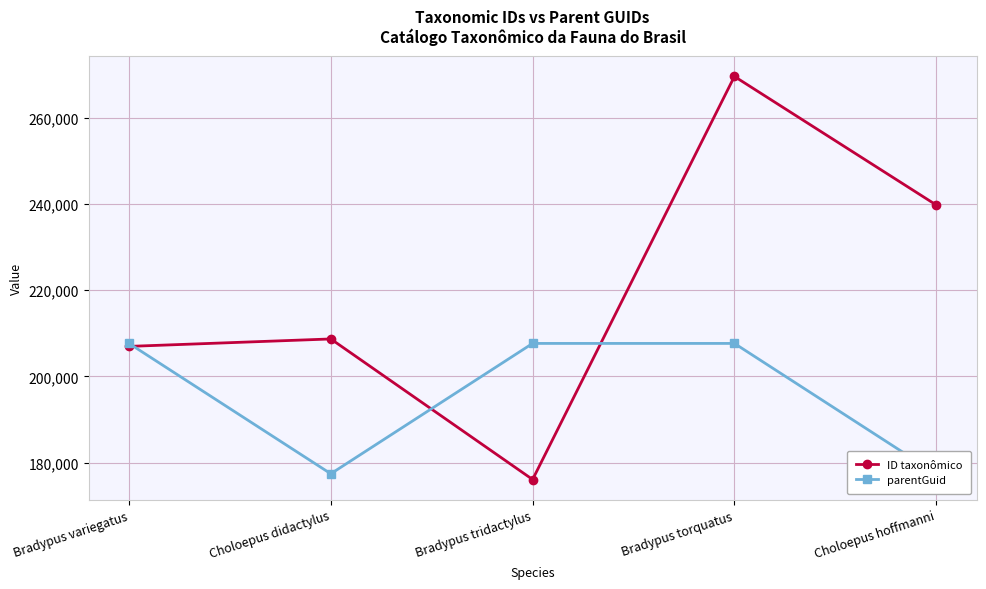

Does the chart display data point markers on the line(s)?

Yes